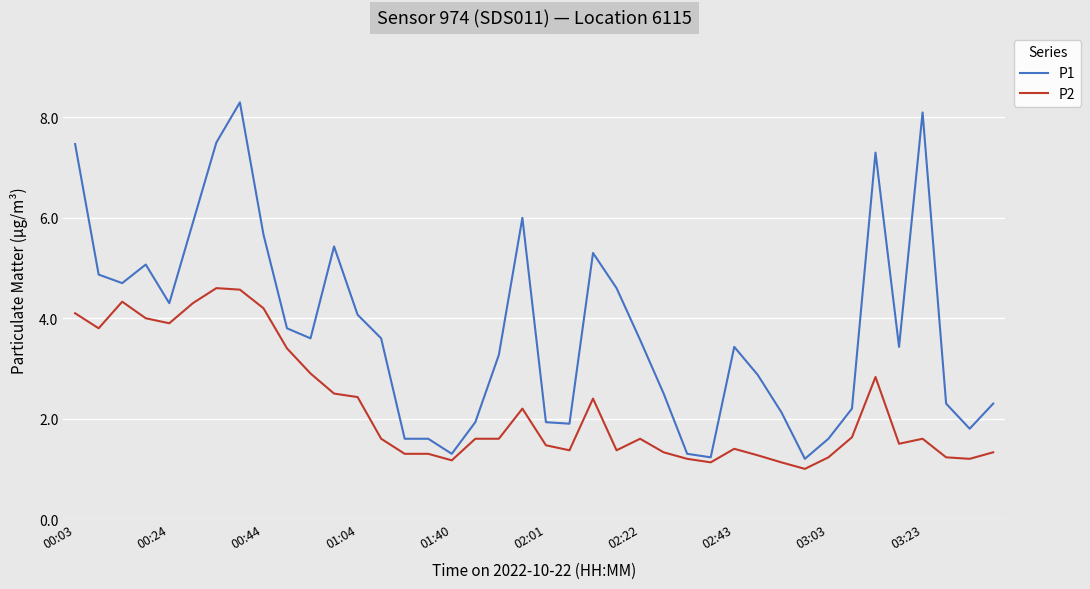

What is the greatest value displayed?

8.3